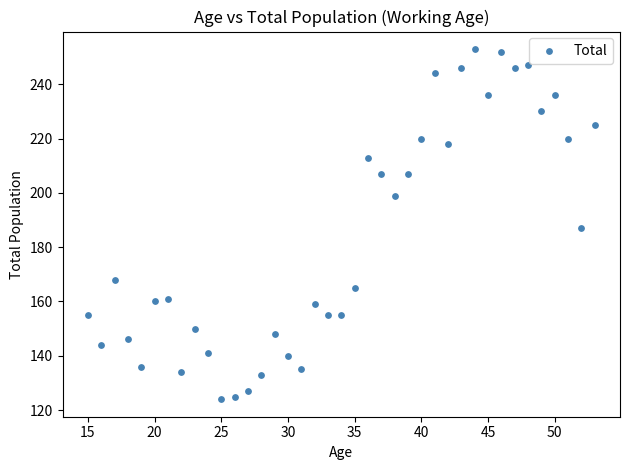

What is the range of X values (max minus min)?

38